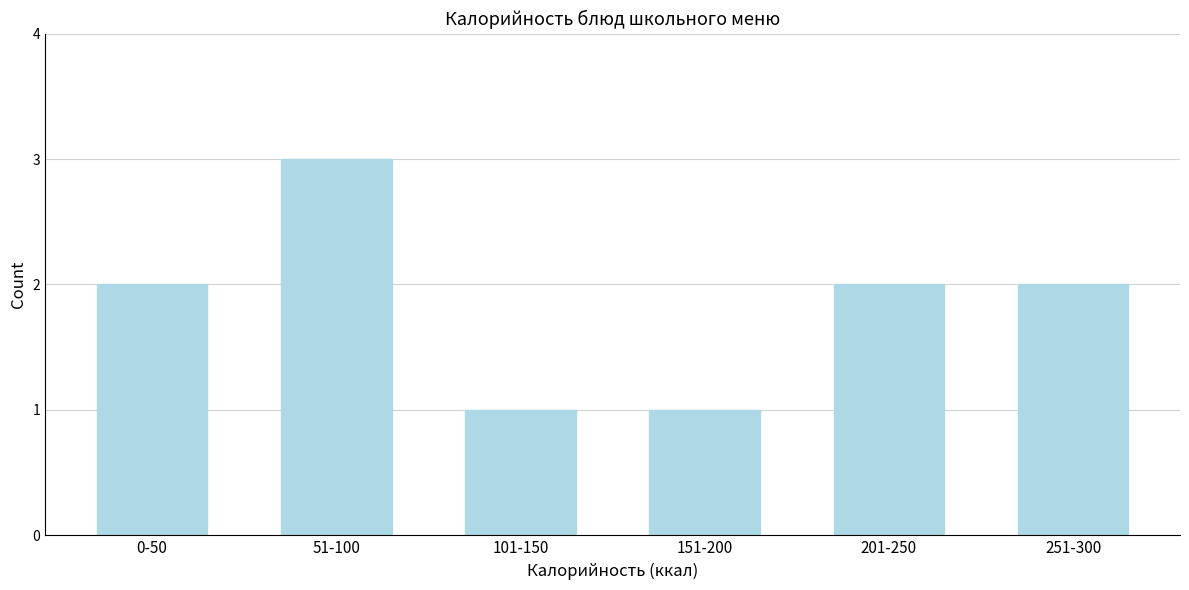

Reading right to left, what are all the values shown in this chart?

251-300=2	201-250=2	151-200=1	101-150=1	51-100=3	0-50=2